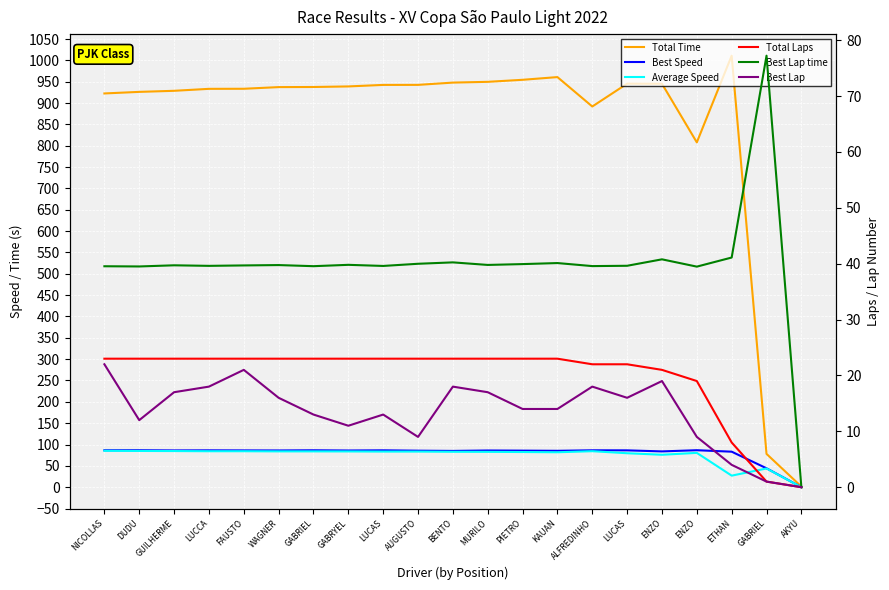

What is the label of the 15th point from the right?

GABRIEL